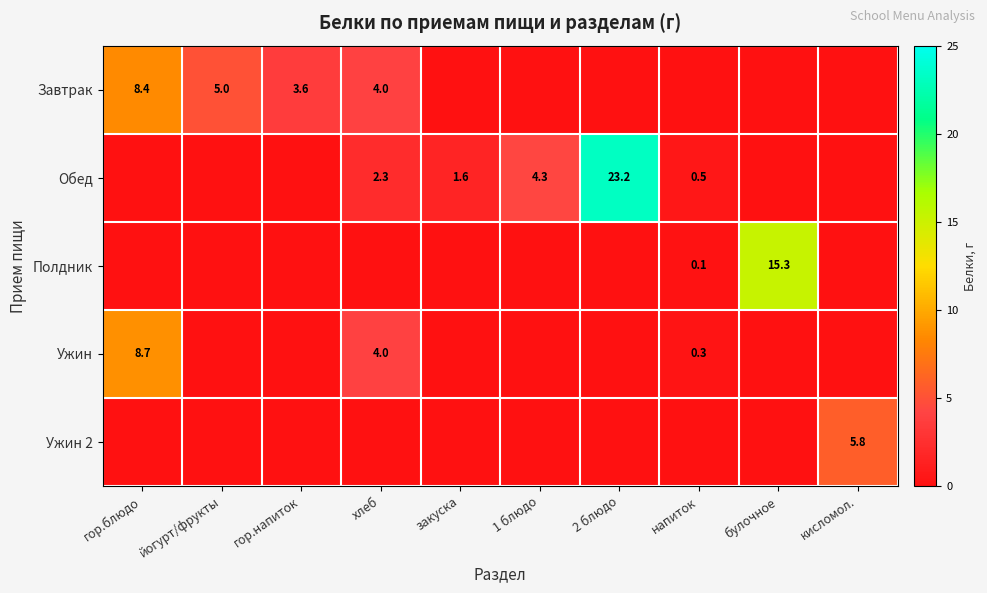

Is it true that Ужин equals 1.6 at хлеб?

False